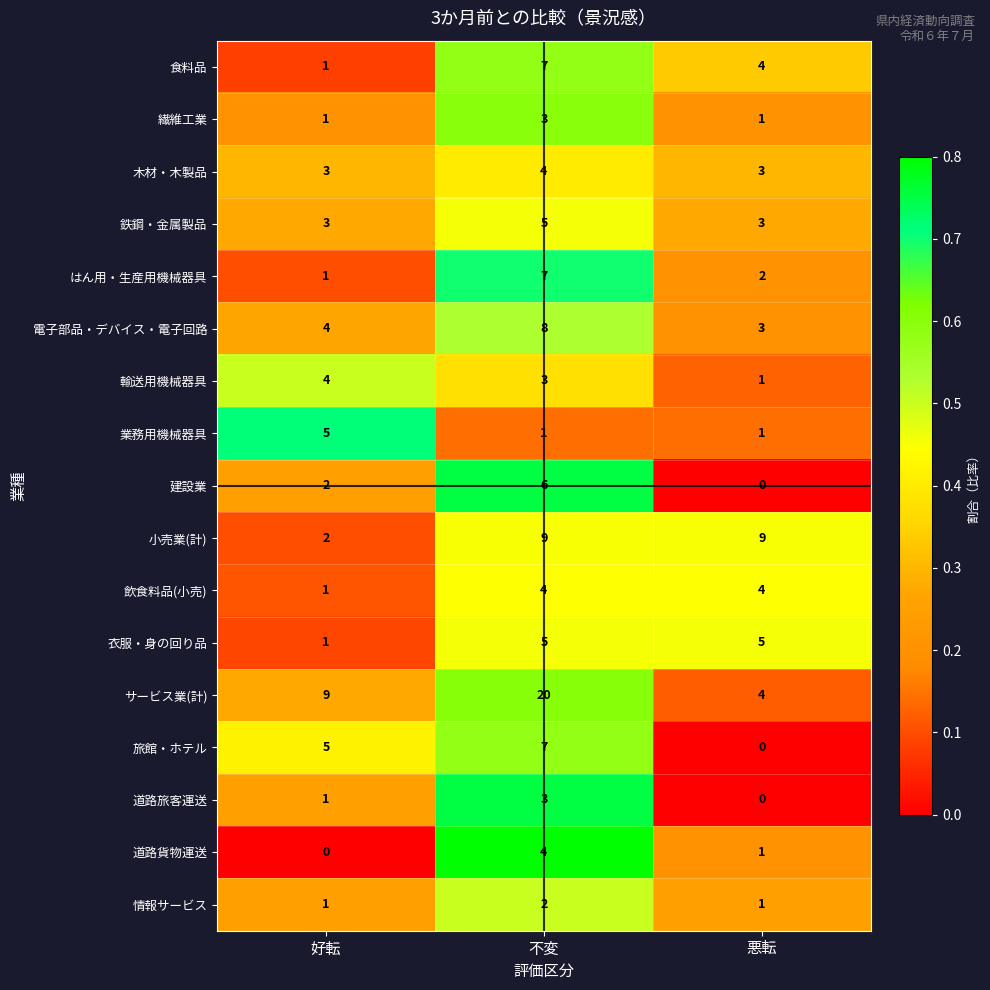

What is the sum of the はん用・生産用機械器具 values at 不変 and 悪転?

9